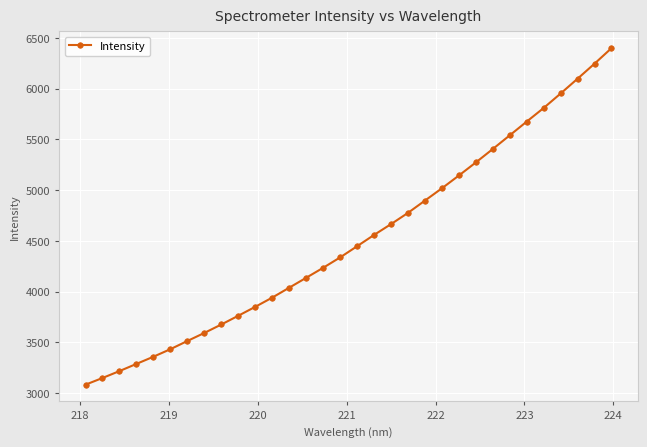

Does the chart have visible grid lines?

Yes